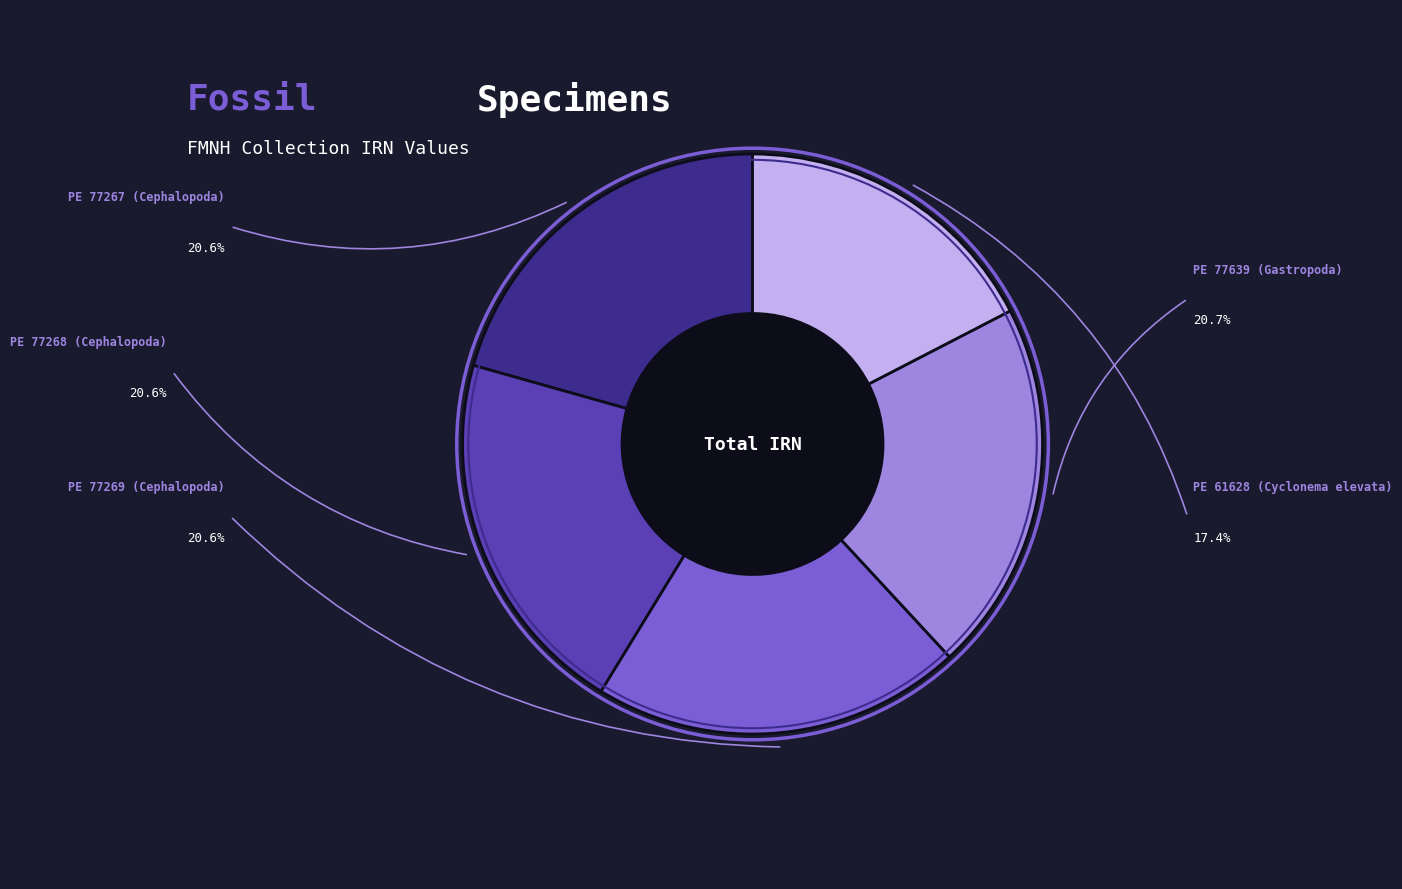

The PE 61628 (Cyclonema elevata) slice represents 31% of the pie. True or false?

False